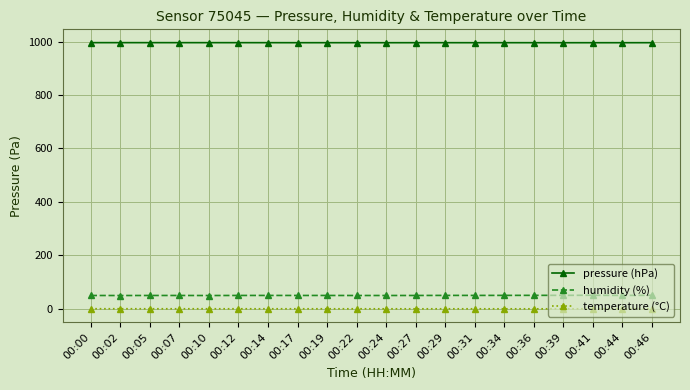

How many lines are shown in the chart?

3